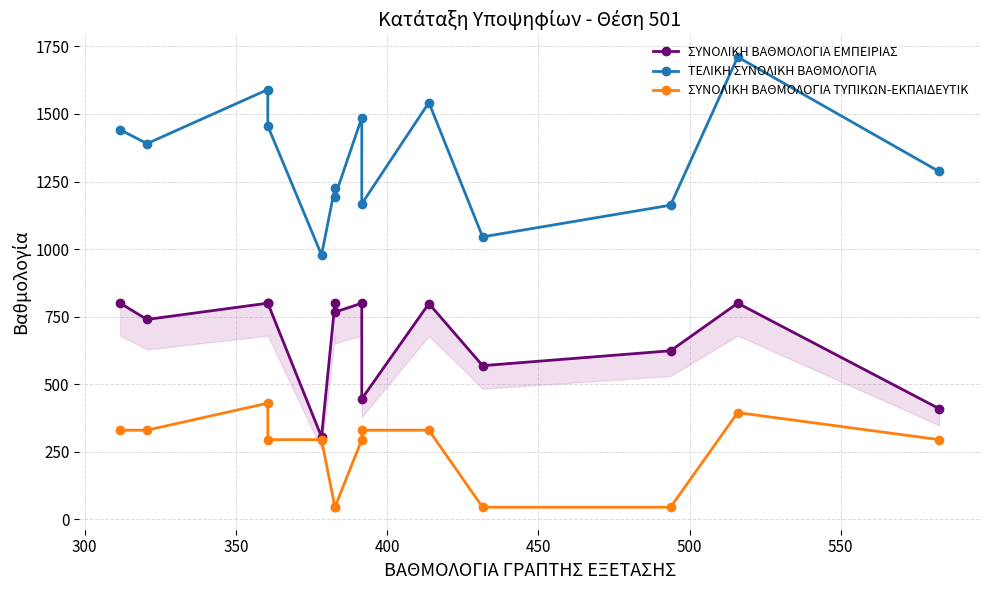

The value of ΤΕΛΙΚΗ ΣΥΝΟΛΙΚΗ ΒΑΘΜΟΛΟΓΙΑ at 600 is 530.8. True or false?

False